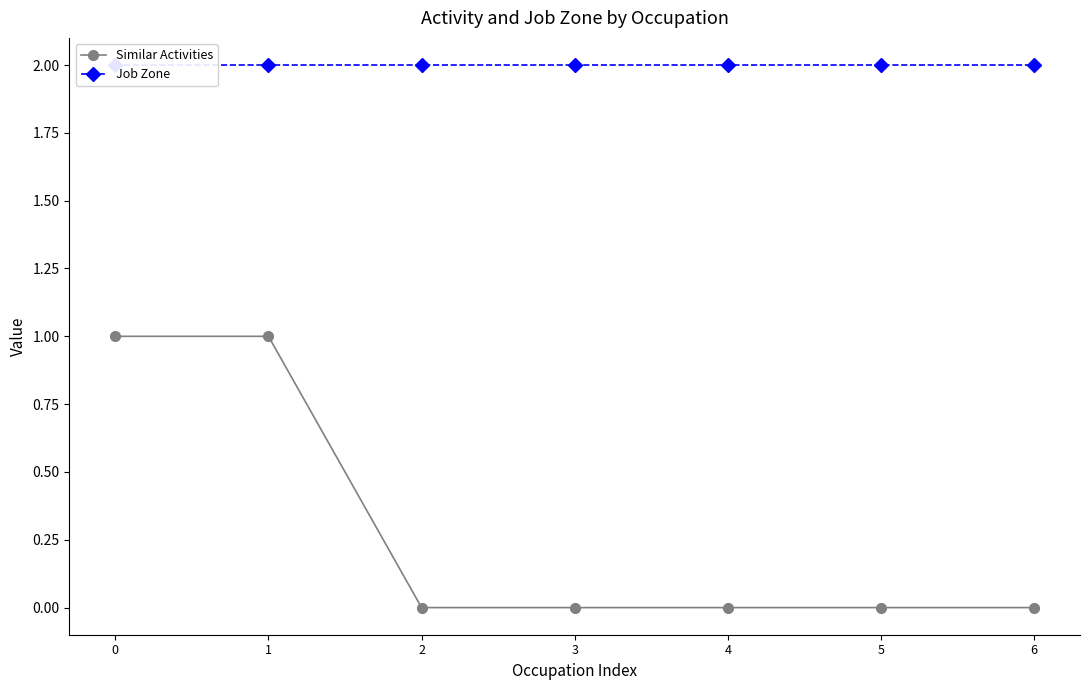

True or false: Job Zone and Similar Activities cross at least once.

False